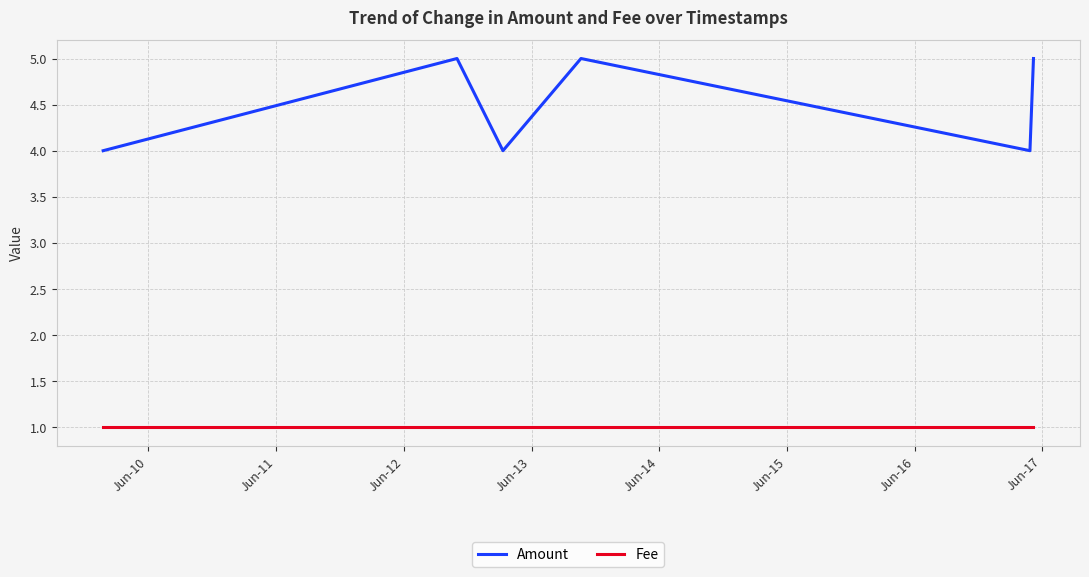

What is the sum of all Fee values?

6